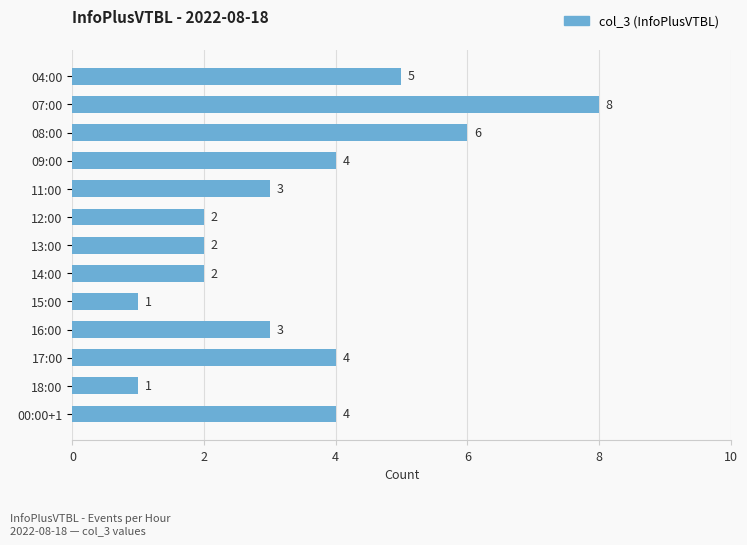

True or false: the data shows 1 at 18:00.

True